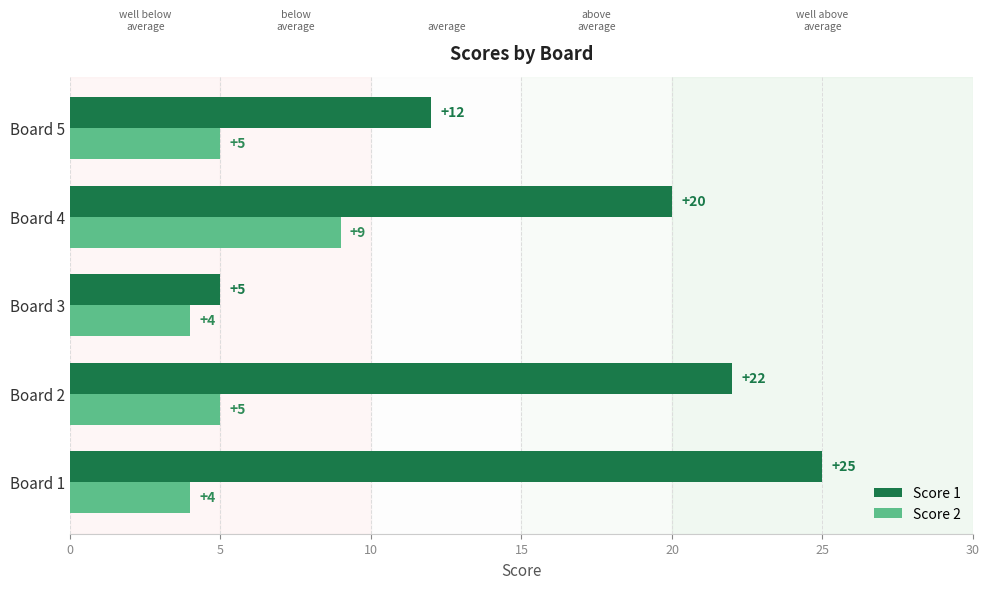

What are all the series names shown in the legend?

Score 1, Score 2